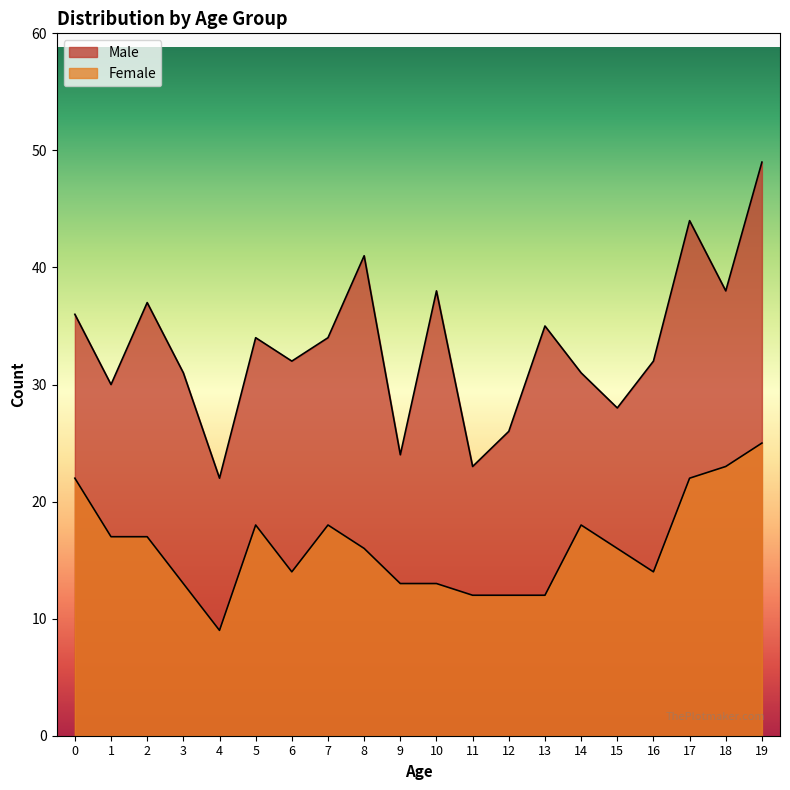

True or false: Male and Female intersect in this chart.

False